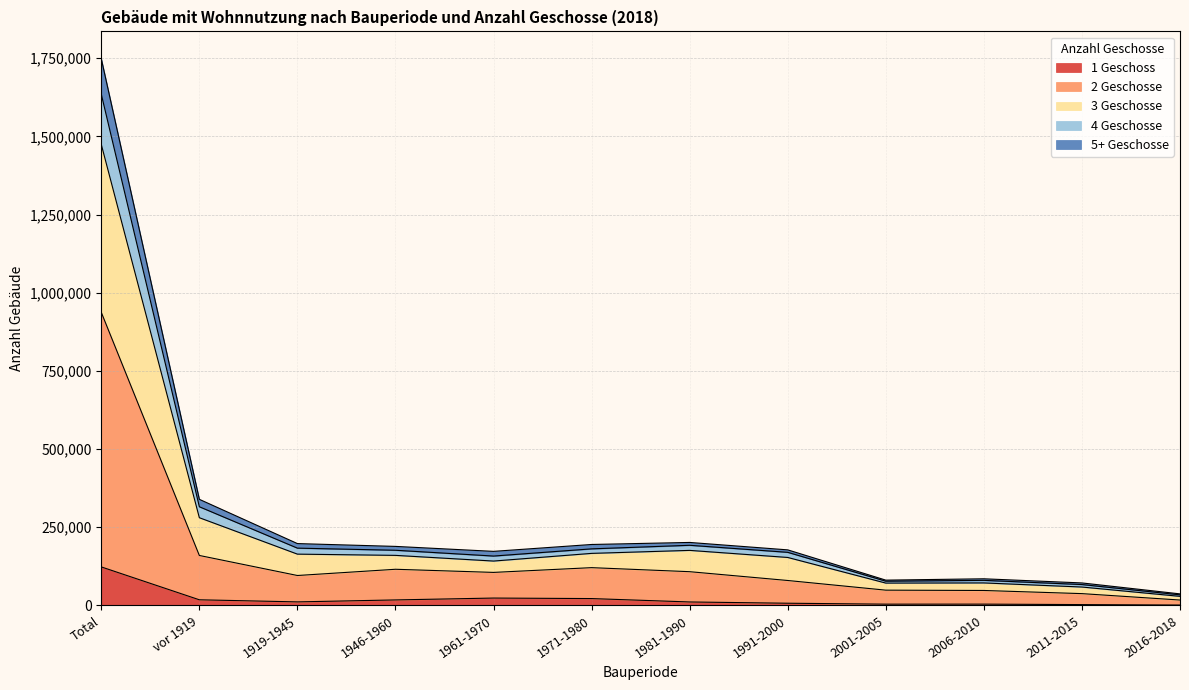

What is the label of the 9th point from the right?

1946-1960